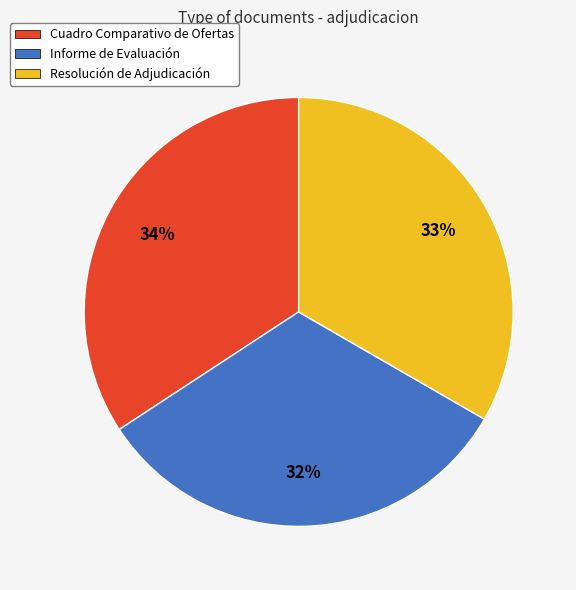

Combined, do Cuadro Comparativo de Ofertas and Resolución de Adjudicación account for over 50%?

Yes